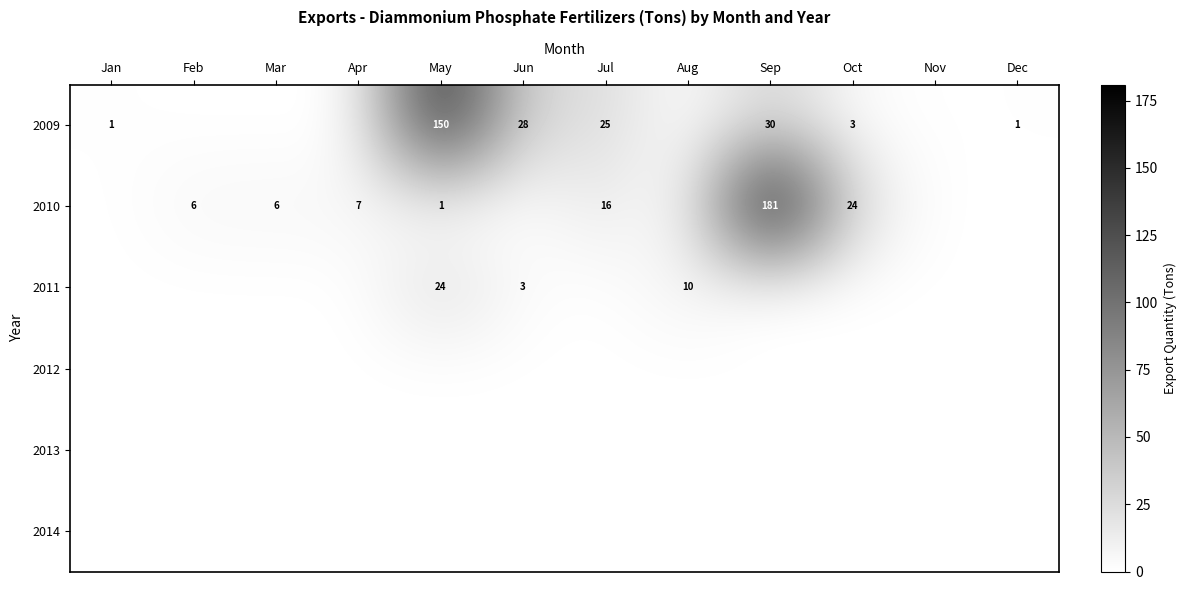

The 2009 series shows 1 at Dec. True or false?

True